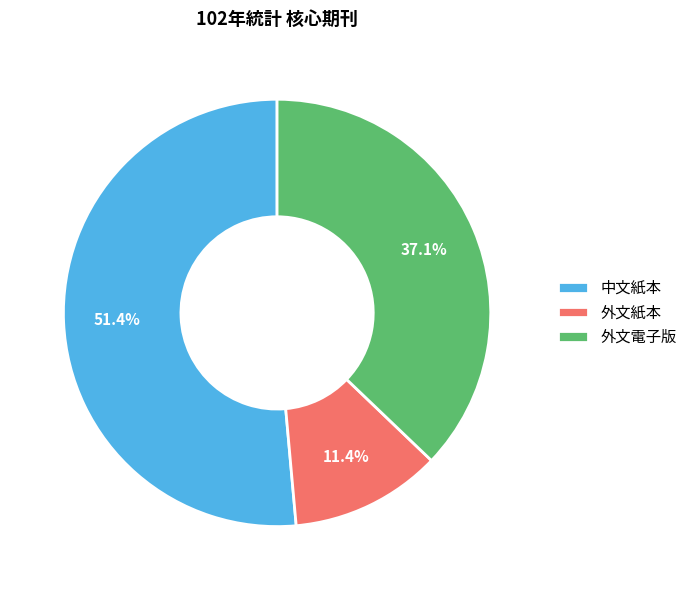

To the nearest percent, what portion does 外文電子版 represent?

37%